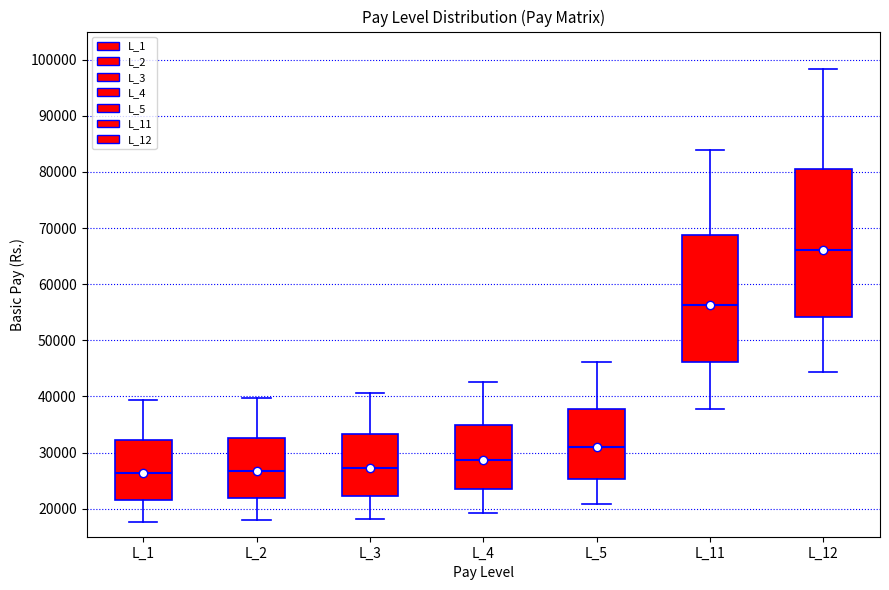

Reading left to right, read every box against the y-axis: the position of its median line, the range the box covers, and the ends of its whiskers. The values are not printed on the chart, so give them approximately, as read against the axis.

L_1: median 26000, box 22000 to 32000, whiskers 18000 to 39000
L_2: median 27000, box 22000 to 33000, whiskers 18000 to 40000
L_3: median 27000, box 22000 to 33000, whiskers 18000 to 41000
L_4: median 29000, box 23000 to 35000, whiskers 19000 to 43000
L_5: median 31000, box 25000 to 38000, whiskers 21000 to 46000
L_11: median 56000, box 46000 to 69000, whiskers 38000 to 84000
L_12: median 66000, box 54000 to 81000, whiskers 44000 to 98000